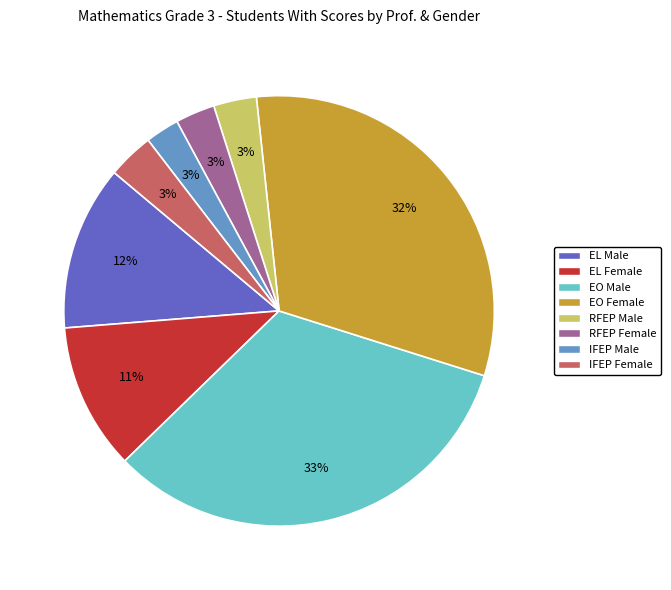

To the nearest percent, what is the difference between the largest and smallest slice percentages?

30%